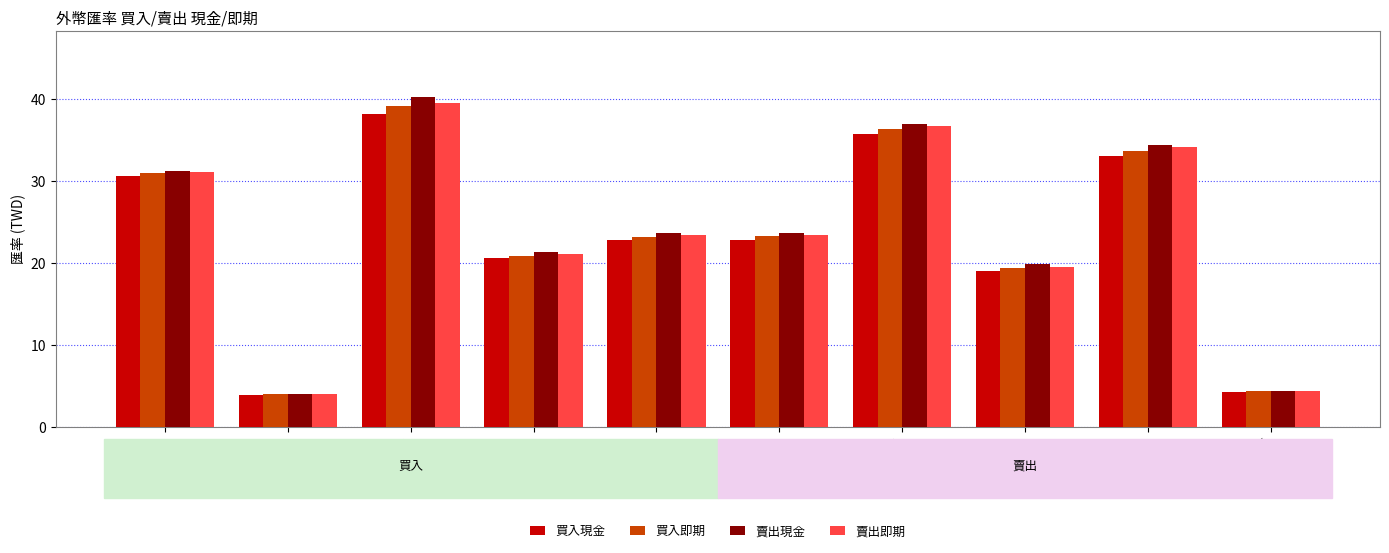

What is the difference between the maximum and minimum values in the 賣出現金 series?

36.2